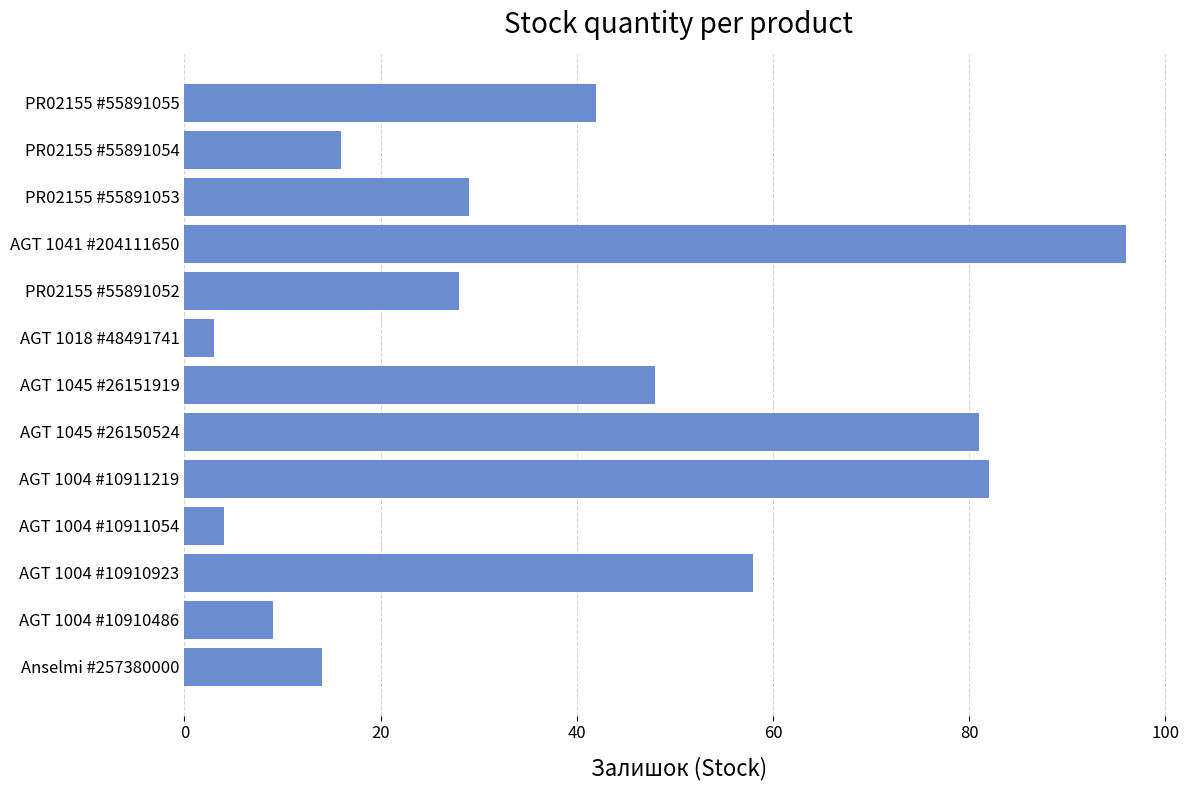

What is the difference between the maximum and minimum values?

93